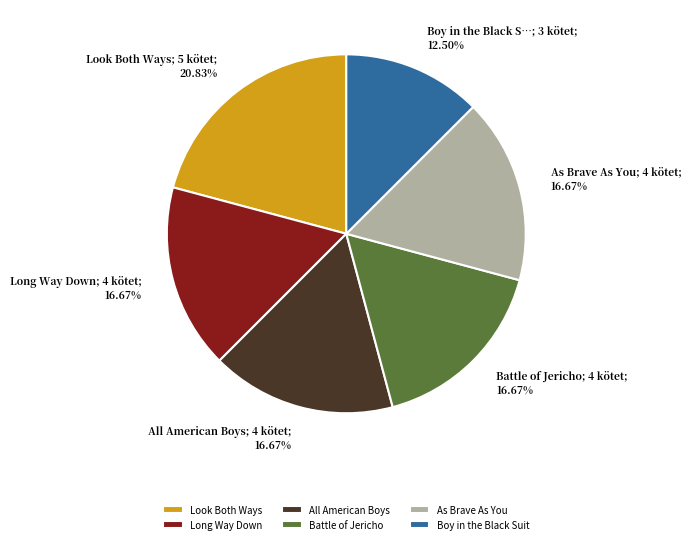

True or false: As Brave As You accounts for 17% of the total.

True